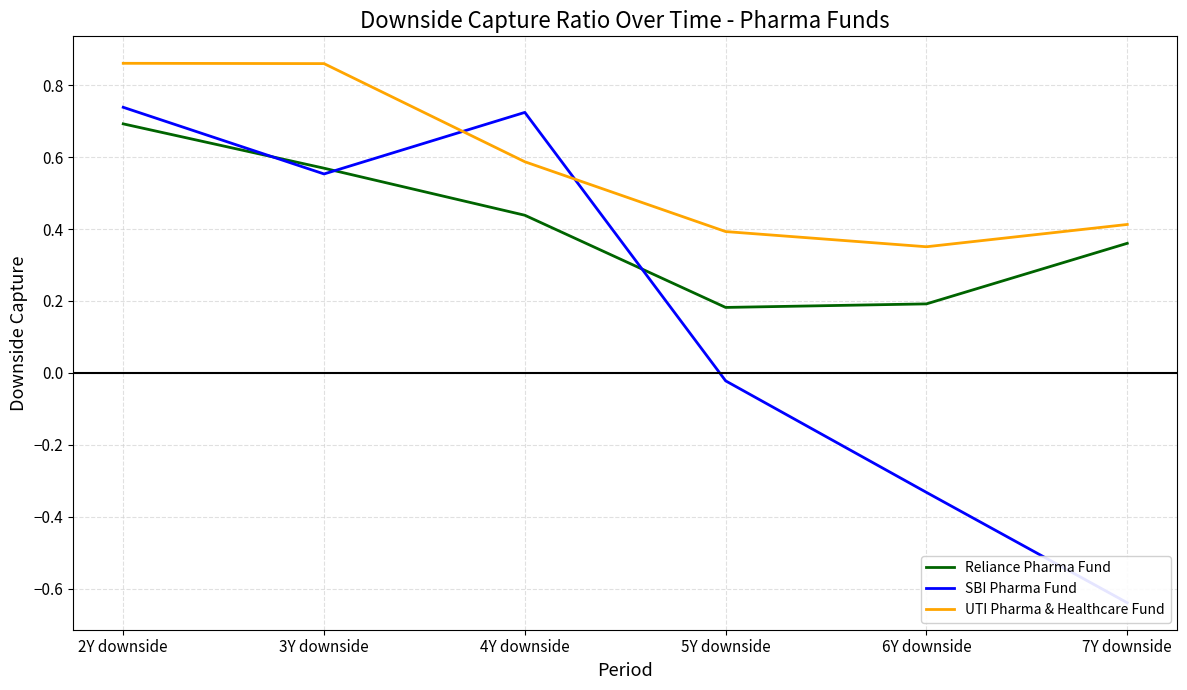

Reading left to right, list all the values displayed in this chart.

Reliance Pharma Fund: 2Y downside=0.7	3Y downside=0.6	4Y downside=0.4	5Y downside=0.2	6Y downside=0.2	7Y downside=0.4
SBI Pharma Fund: 2Y downside=0.7	3Y downside=0.6	4Y downside=0.7	5Y downside=-0.0	6Y downside=-0.3	7Y downside=-0.6
UTI Pharma & Healthcare Fund: 2Y downside=0.9	3Y downside=0.9	4Y downside=0.6	5Y downside=0.4	6Y downside=0.4	7Y downside=0.4